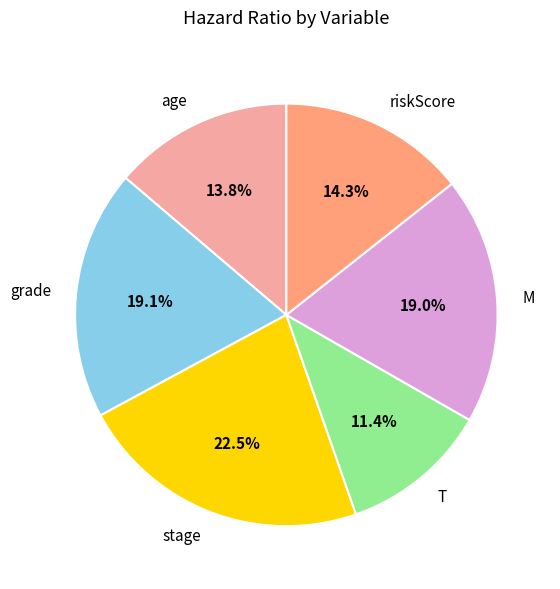

Is there a majority slice in this chart?

No